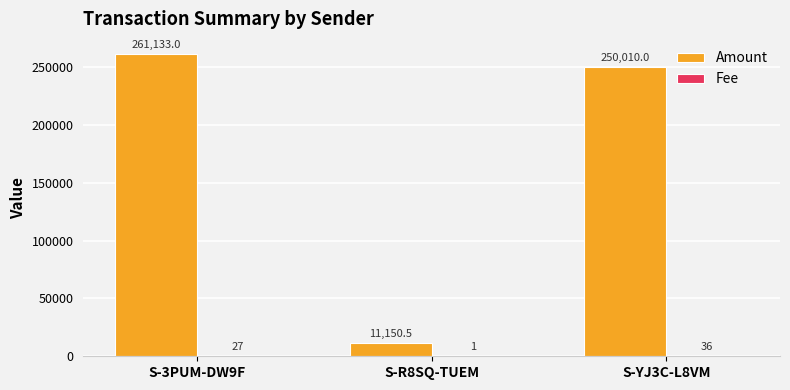

What is the total value across all series at S-3PUM-DW9F?

261160.0